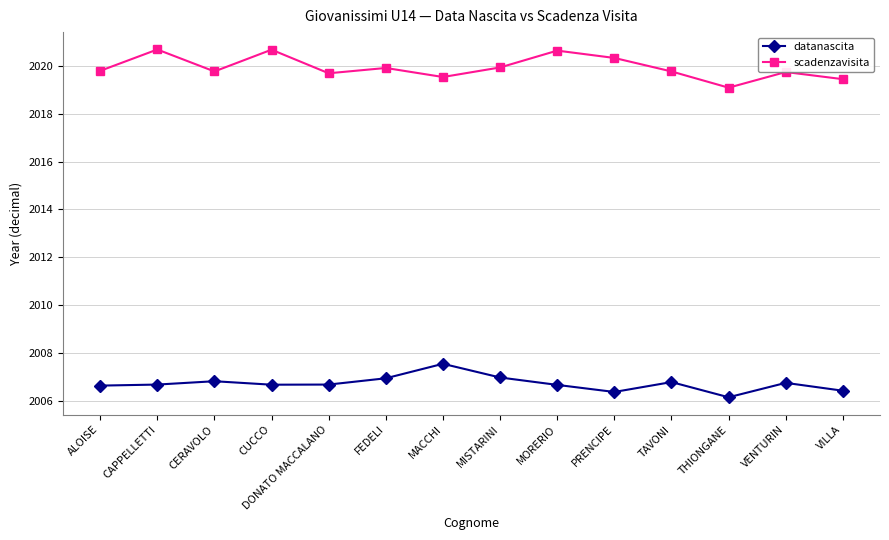

Which category has the lowest value across all series?

THIONGANE